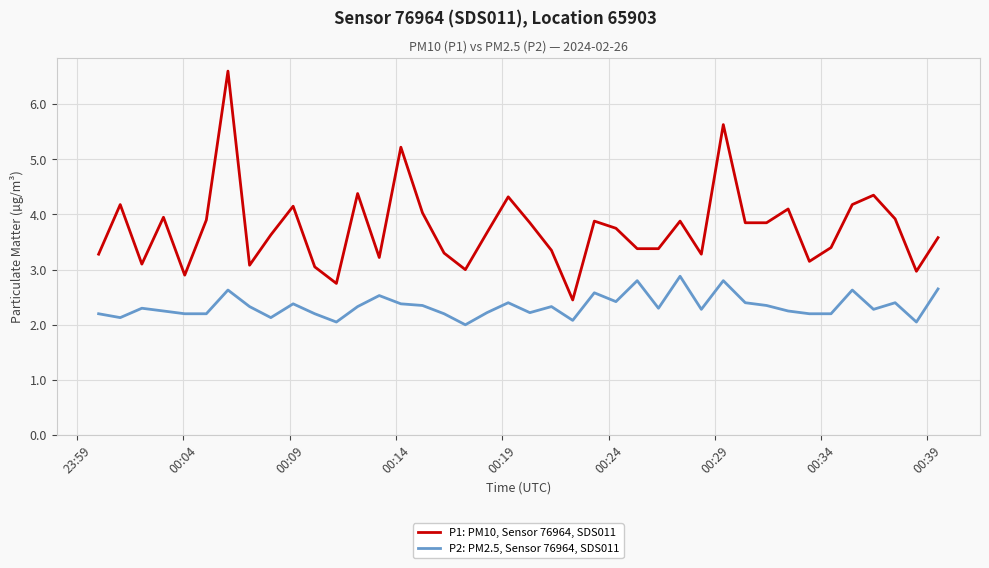

True or false: P1: PM10, Sensor 76964, SDS011 and P2: PM2.5, Sensor 76964, SDS011 cross at least once.

False